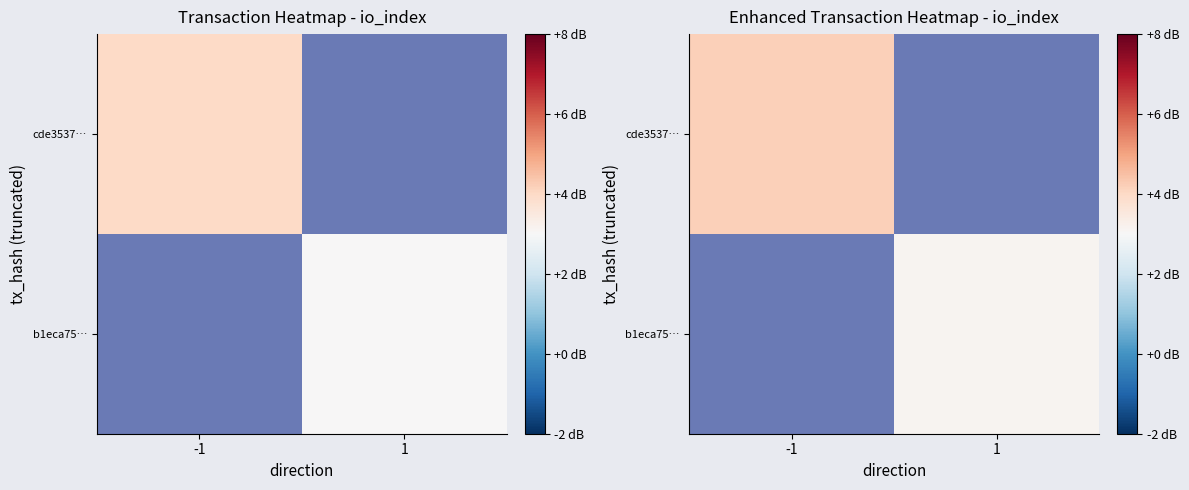

Rank the categories by cde3537… value from lowest to highest.

-1, 1